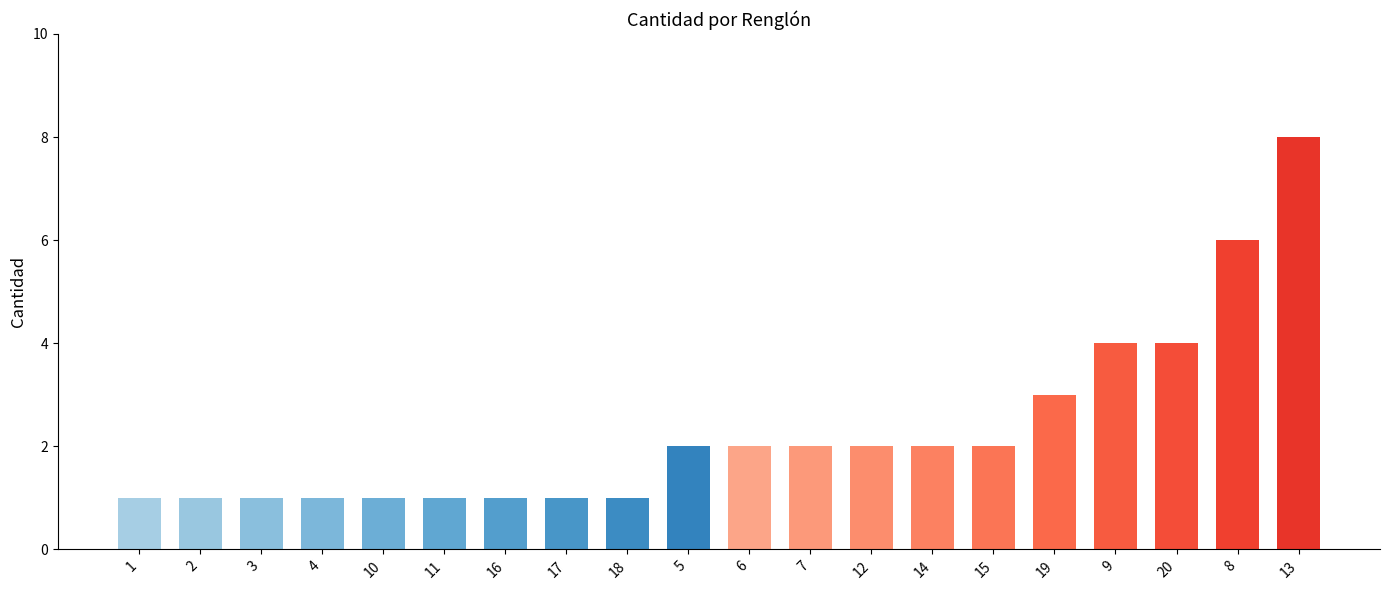

The chart shows a value of 2 at 17. True or false?

False